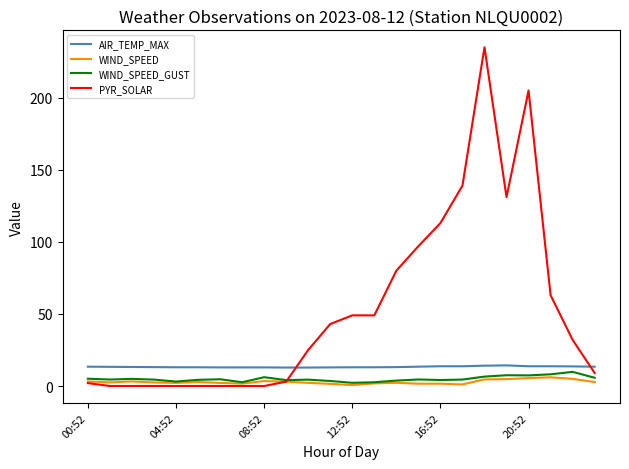

Which series has the largest total across all categories?

PYR_SOLAR